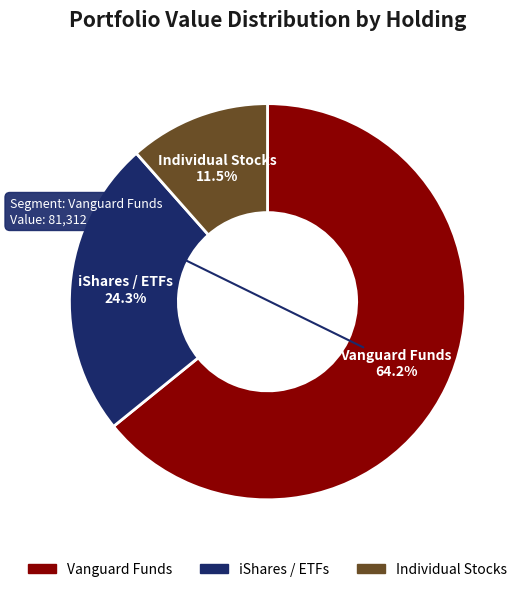

Is there a majority slice in this chart?

Yes